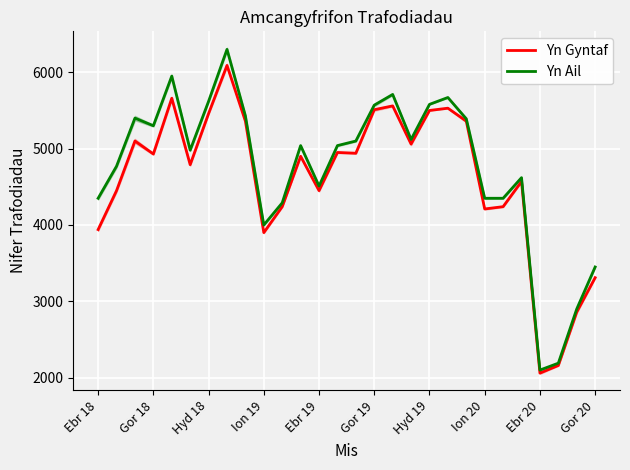

What is the difference between the maximum and minimum values in the Yn Ail series?

4200